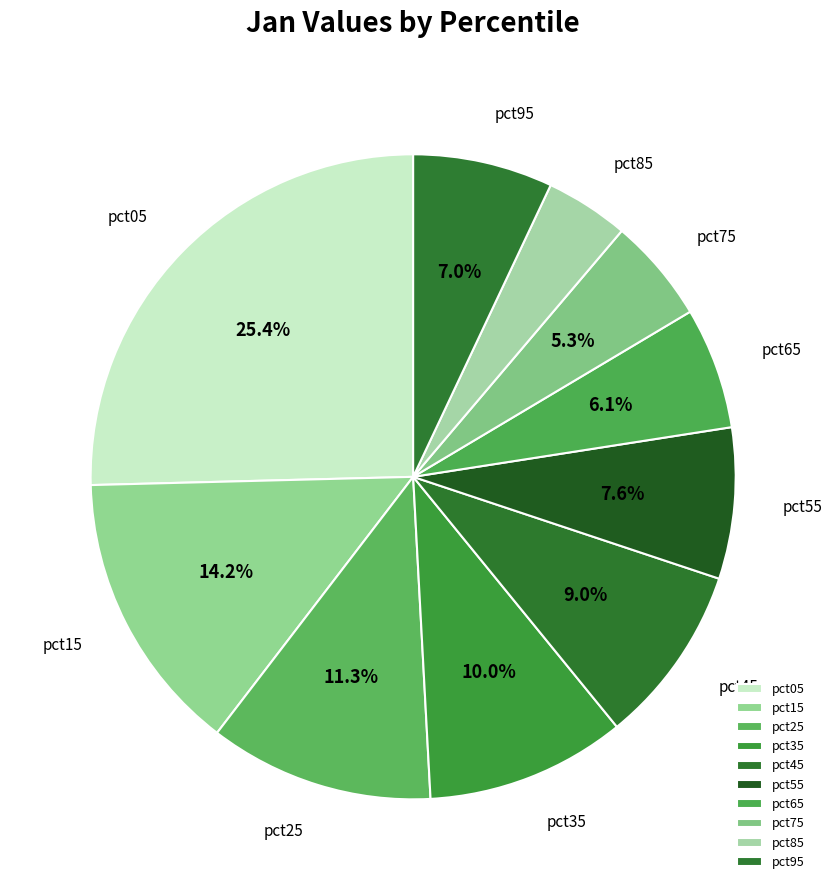

Which has a higher value, pct65 or pct85?

pct65